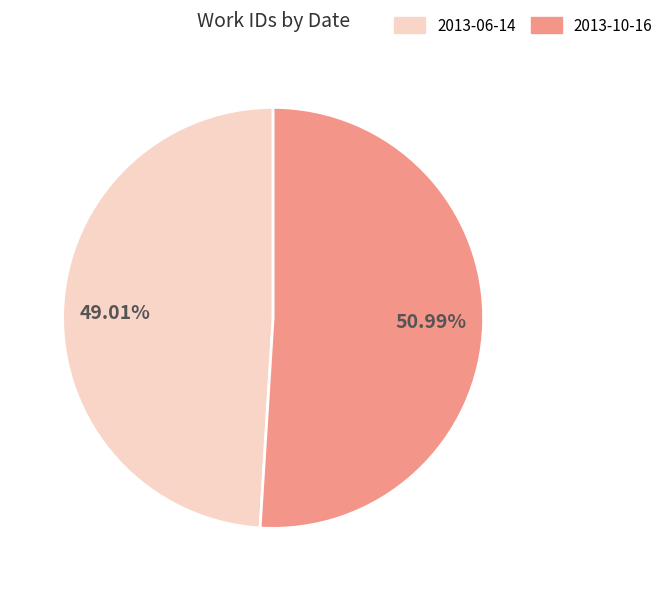

Is it true that 2013-06-14 is 63% of the pie?

False